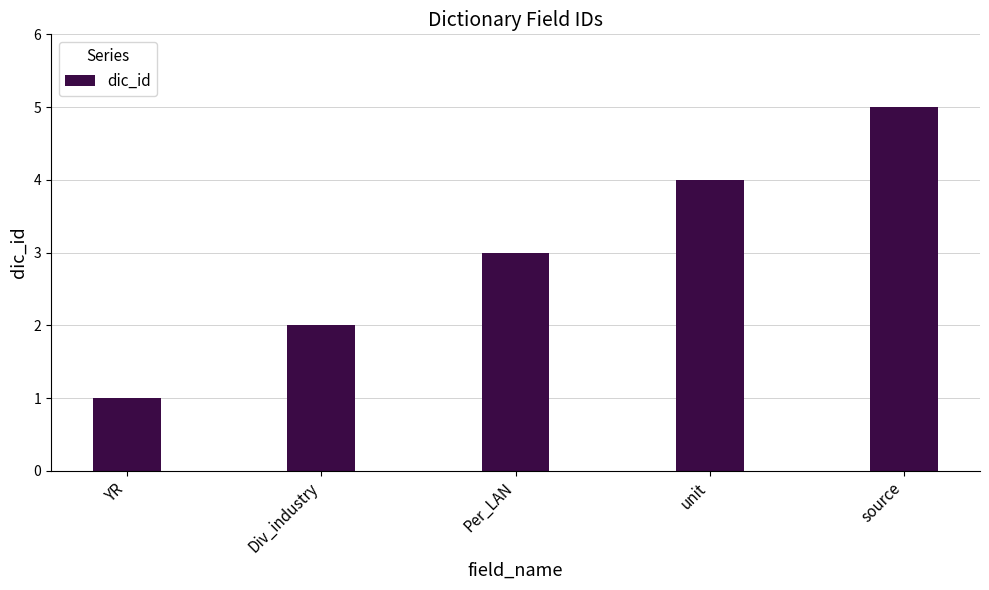

Reading left to right, what are all the values shown in this chart?

YR=1	Div_industry=2	Per_LAN=3	unit=4	source=5